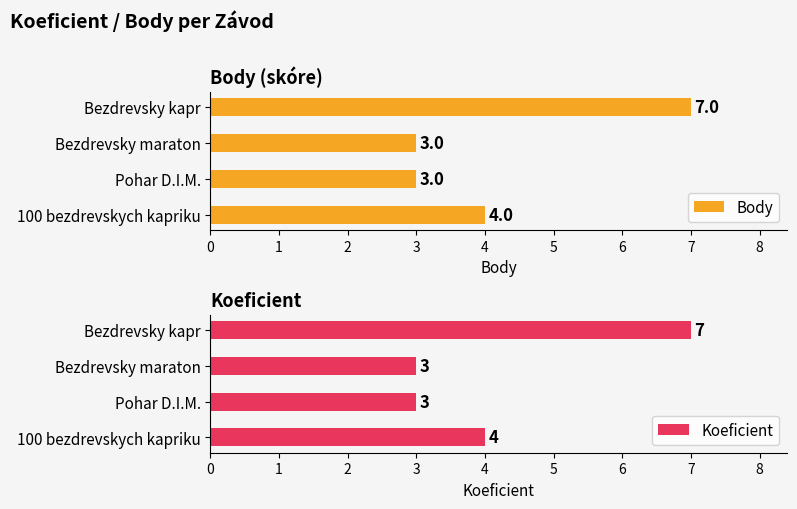

Count the Koeficient values in the range 3 to 7.

4